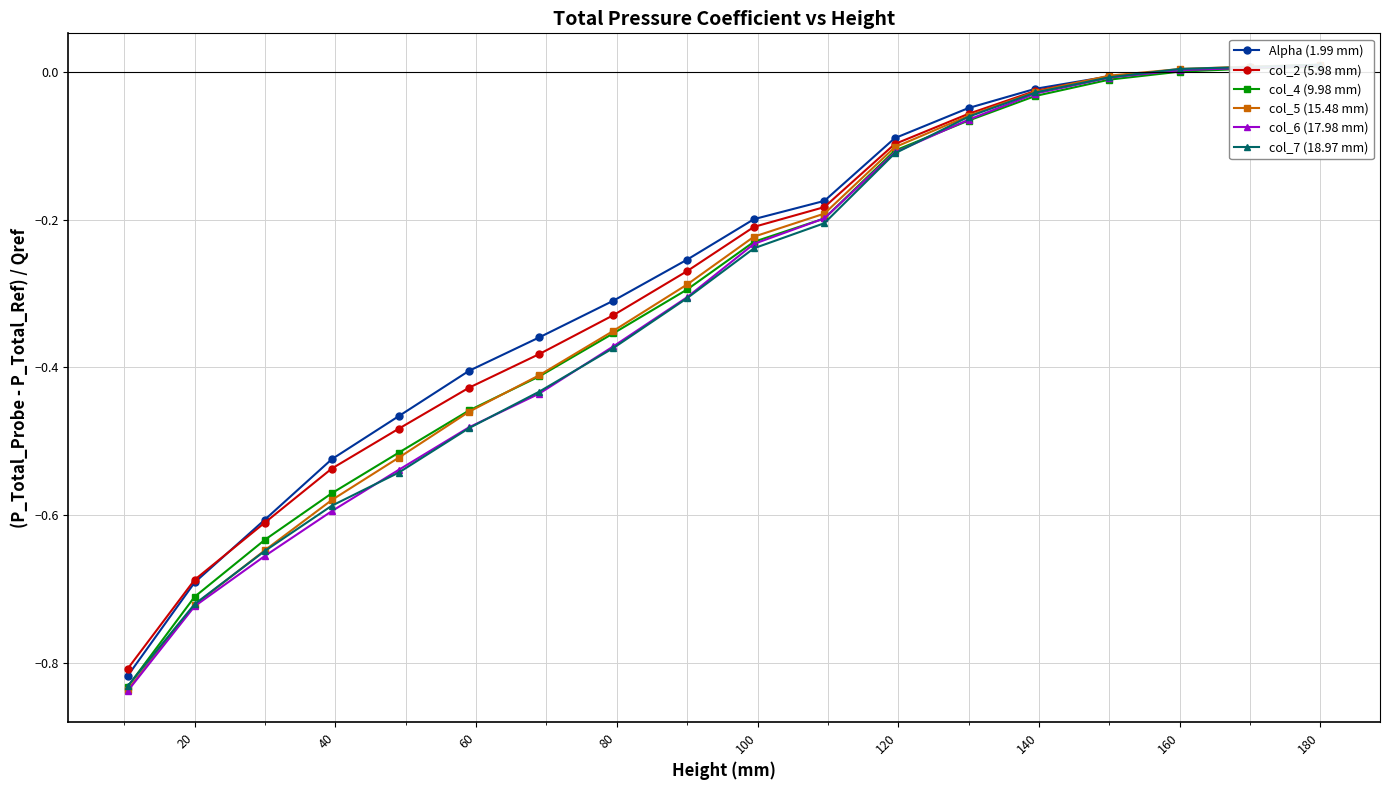

Which series has the largest range (max minus min)?

col_6 (17.98 mm)